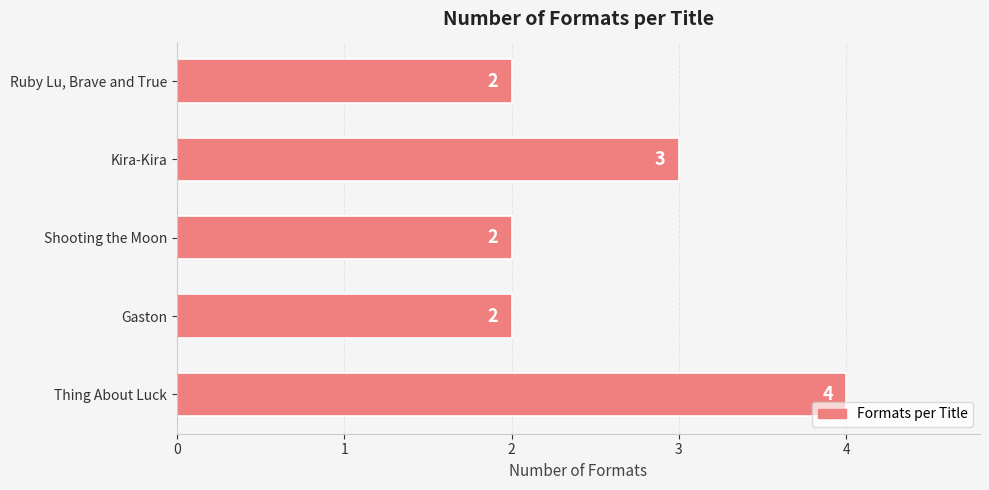

What is the maximum value shown in the chart?

4